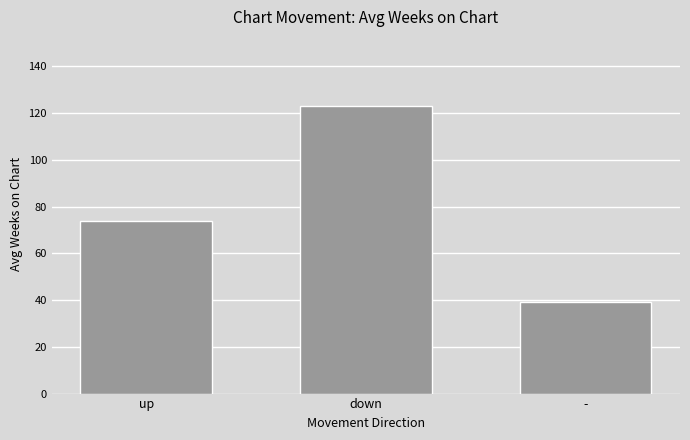

Rank the categories by value from lowest to highest.

-, up, down